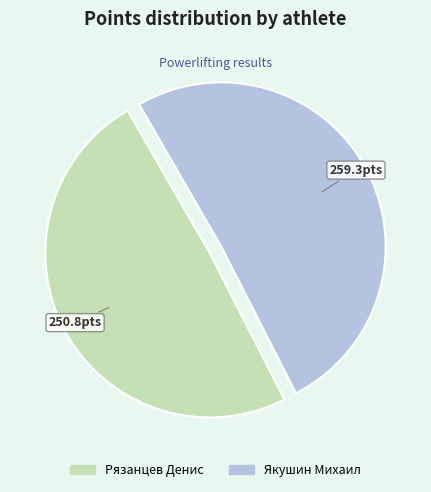

Which has a higher value, Рязанцев Денис or Якушин Михаил?

Якушин Михаил